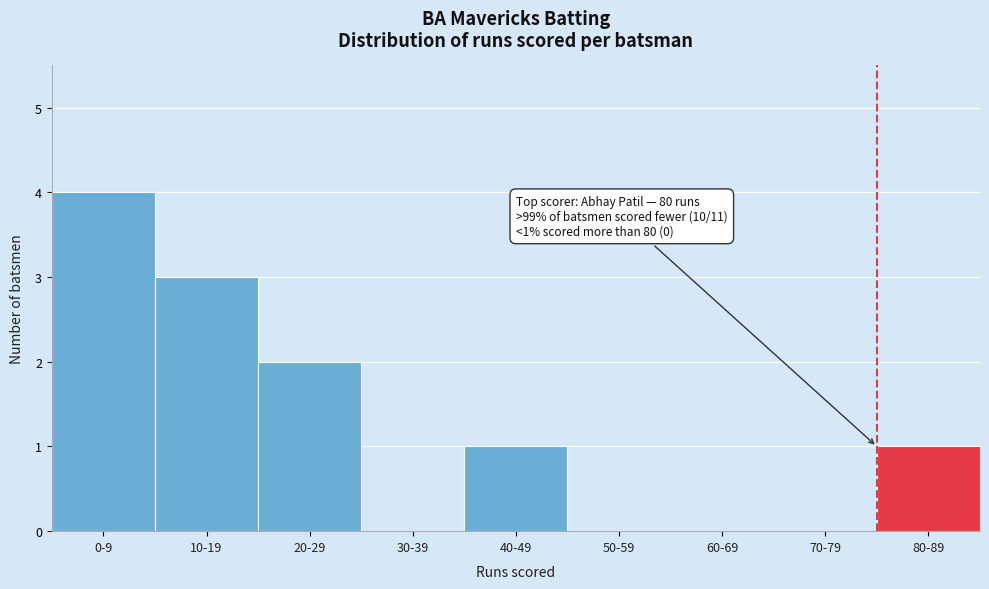

Reading right to left, extract all data points from this chart.

80-89=1	70-79=0	60-69=0	50-59=0	40-49=1	30-39=0	20-29=2	10-19=3	0-9=4